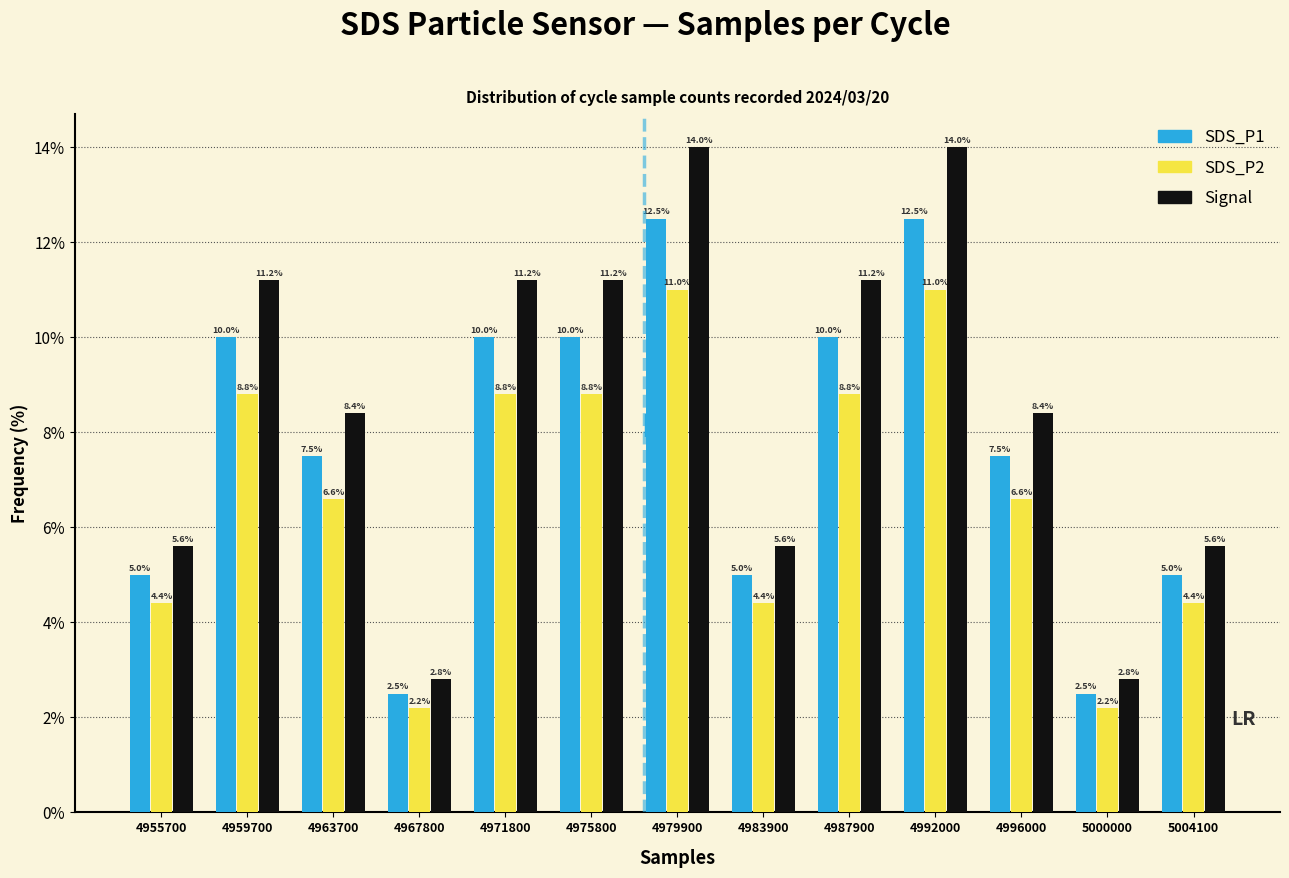

Reading left to right, list every range on the x-axis with the height of the bar of each series over it. The bar edges are not printed on the chart, so give them approximately, as read against the axis.

4953500 to 4957500: SDS_P1=5.0	SDS_P2=4.4	Signal=5.6
4957500 to 4961500: SDS_P1=10.0	SDS_P2=8.8	Signal=11.2
4961500 to 4966000: SDS_P1=7.5	SDS_P2=6.6	Signal=8.4
4966000 to 4970000: SDS_P1=2.5	SDS_P2=2.2	Signal=2.8
4970000 to 4974000: SDS_P1=10.0	SDS_P2=8.8	Signal=11.2
4974000 to 4978000: SDS_P1=10.0	SDS_P2=8.8	Signal=11.2
4978000 to 4982000: SDS_P1=12.5	SDS_P2=11.0	Signal=14.0
4982000 to 4986000: SDS_P1=5.0	SDS_P2=4.4	Signal=5.6
4986000 to 4990000: SDS_P1=10.0	SDS_P2=8.8	Signal=11.2
4990000 to 4994000: SDS_P1=12.5	SDS_P2=11.0	Signal=14.0
4994000 to 4998000: SDS_P1=7.5	SDS_P2=6.6	Signal=8.4
4998000 to 5002000: SDS_P1=2.5	SDS_P2=2.2	Signal=2.8
5002000 to 5006000: SDS_P1=5.0	SDS_P2=4.4	Signal=5.6